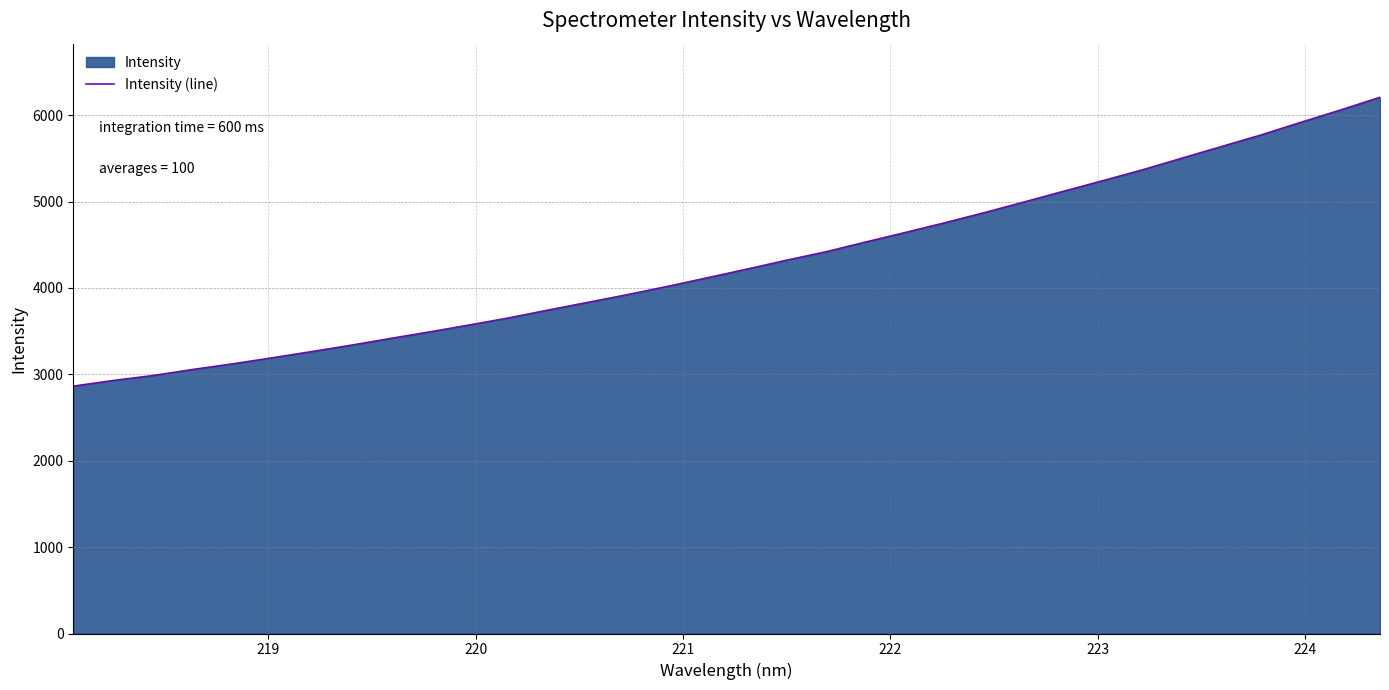

Count the number of data series in this chart.

1